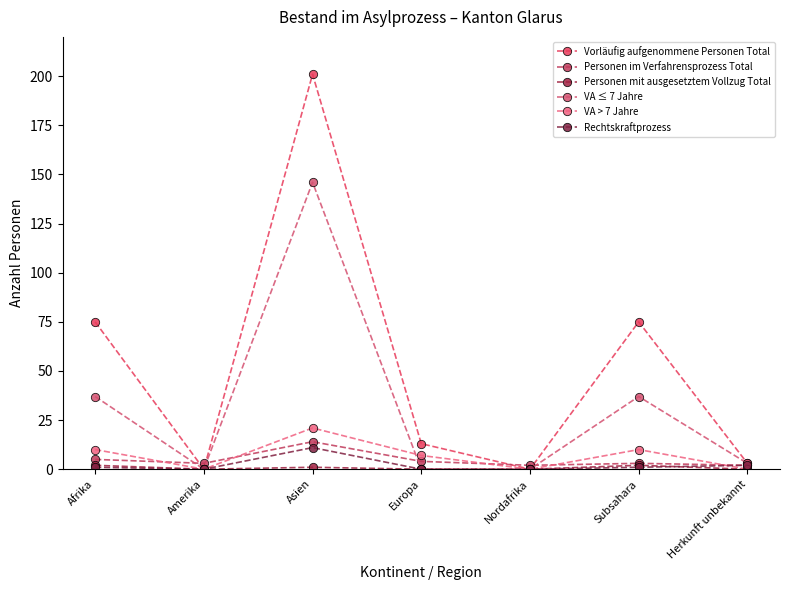

True or false: Personen im Verfahrensprozess Total and Personen mit ausgesetztem Vollzug Total cross at least once.

False